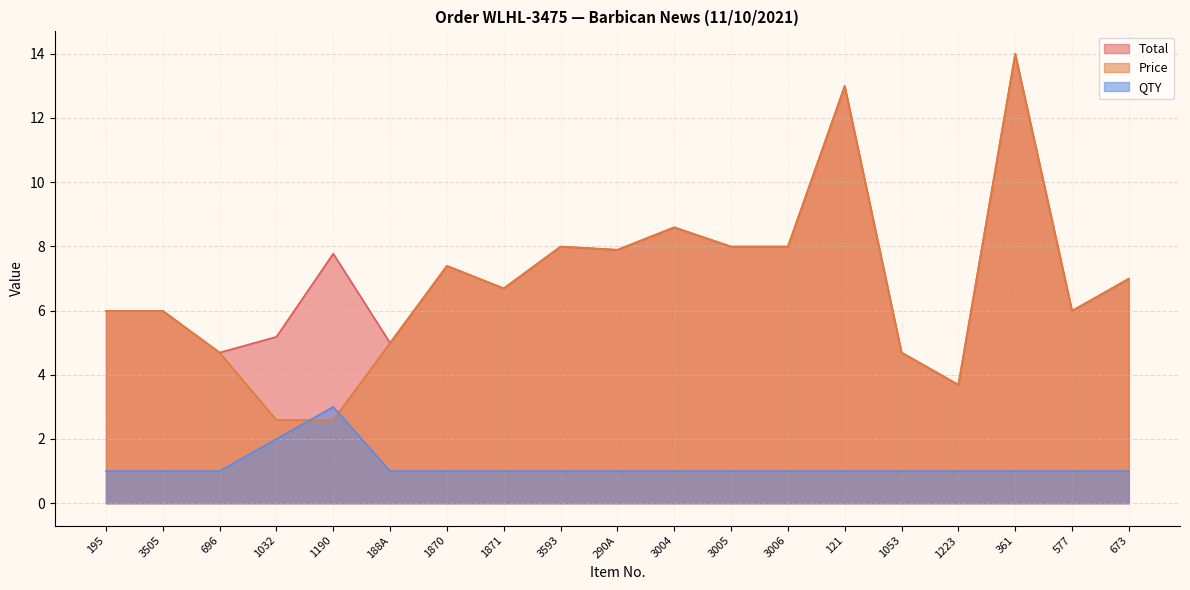

True or false: QTY and Total cross at least once.

False